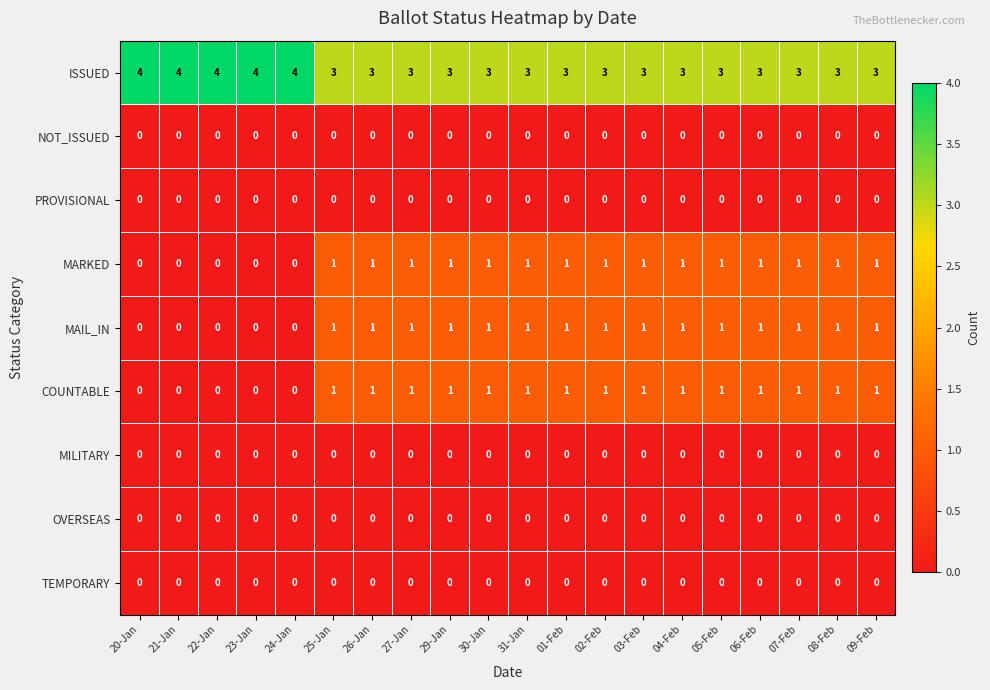

Which series has the largest total across all categories?

ISSUED